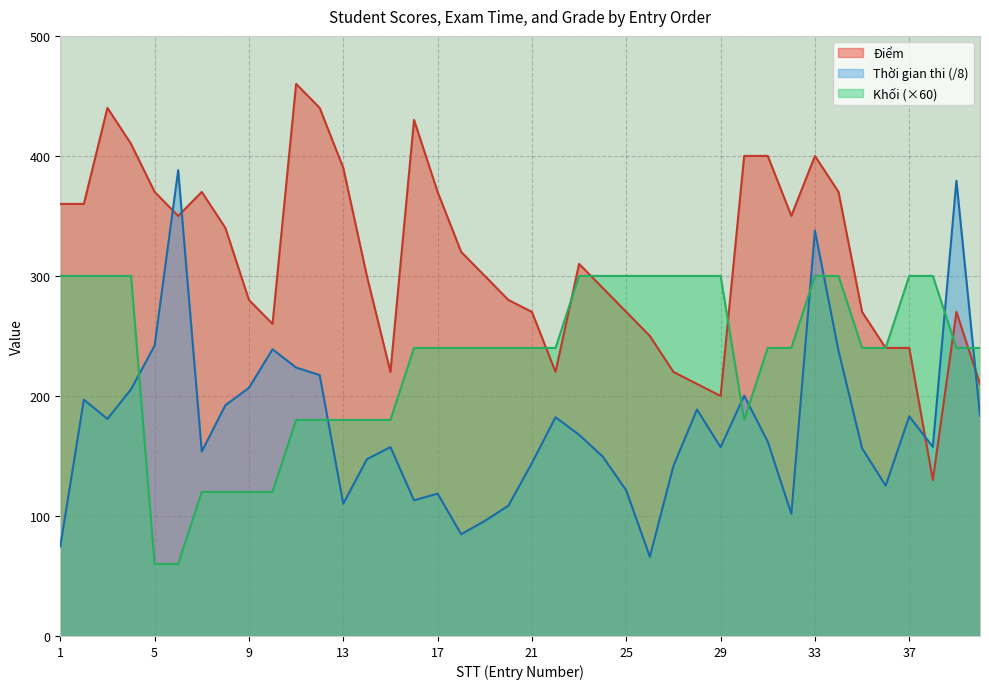

What is the difference between the second highest and second lowest values in the Điểm series?

240.0